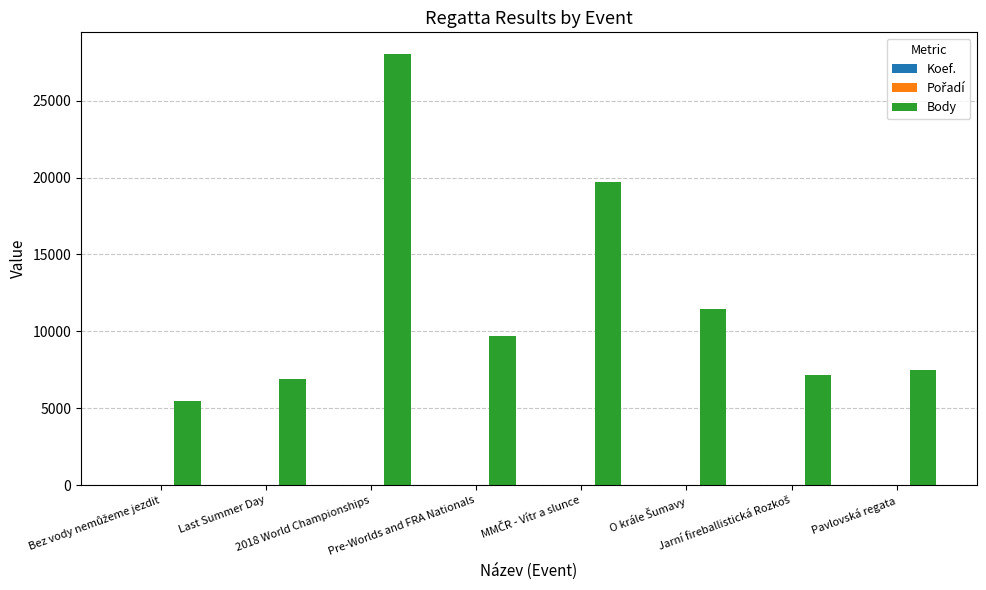

What is the spread (max minus min) of values at Last Summer Day?

6896